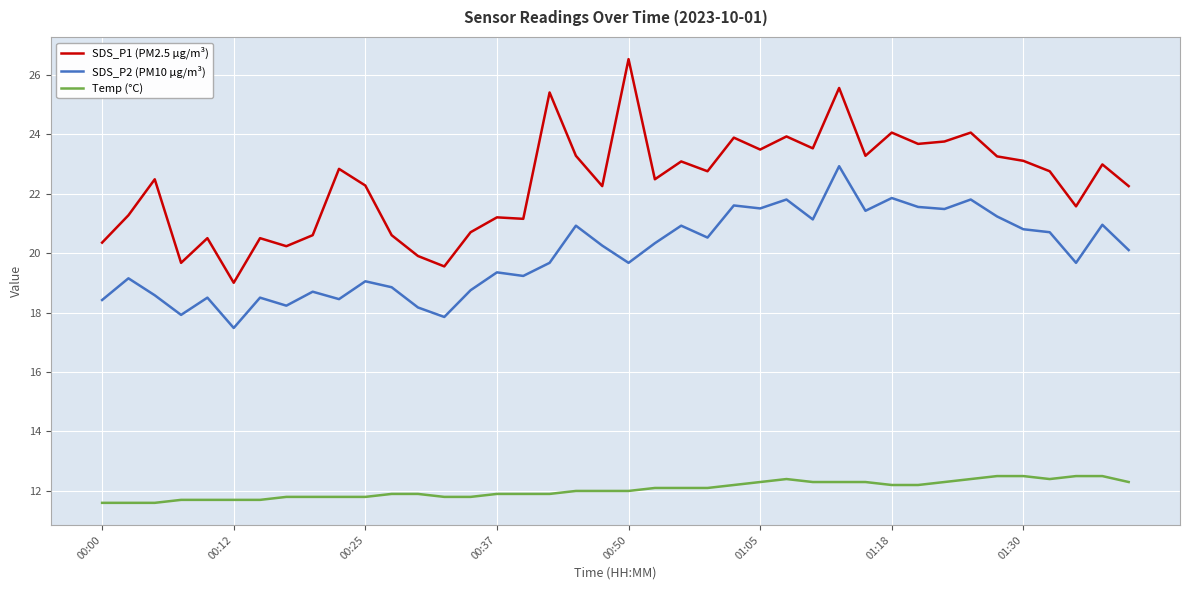

Which series has the largest range (max minus min)?

SDS_P1 (PM2.5 µg/m³)